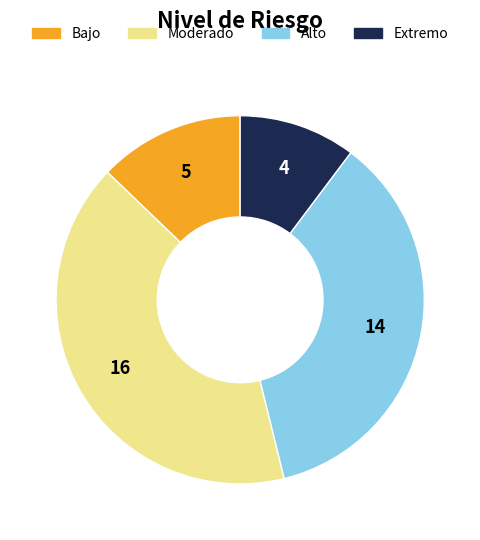

Is Bajo the majority of the pie?

No